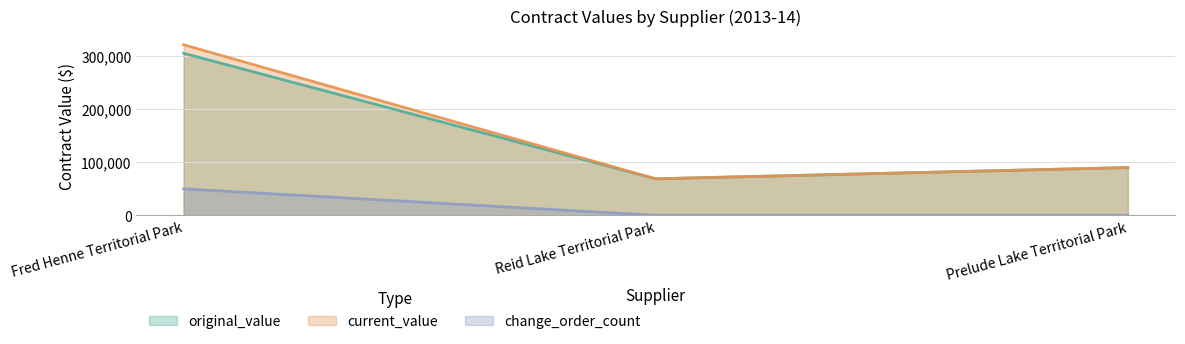

What are all the series names shown in the legend?

original_value, current_value, change_order_count